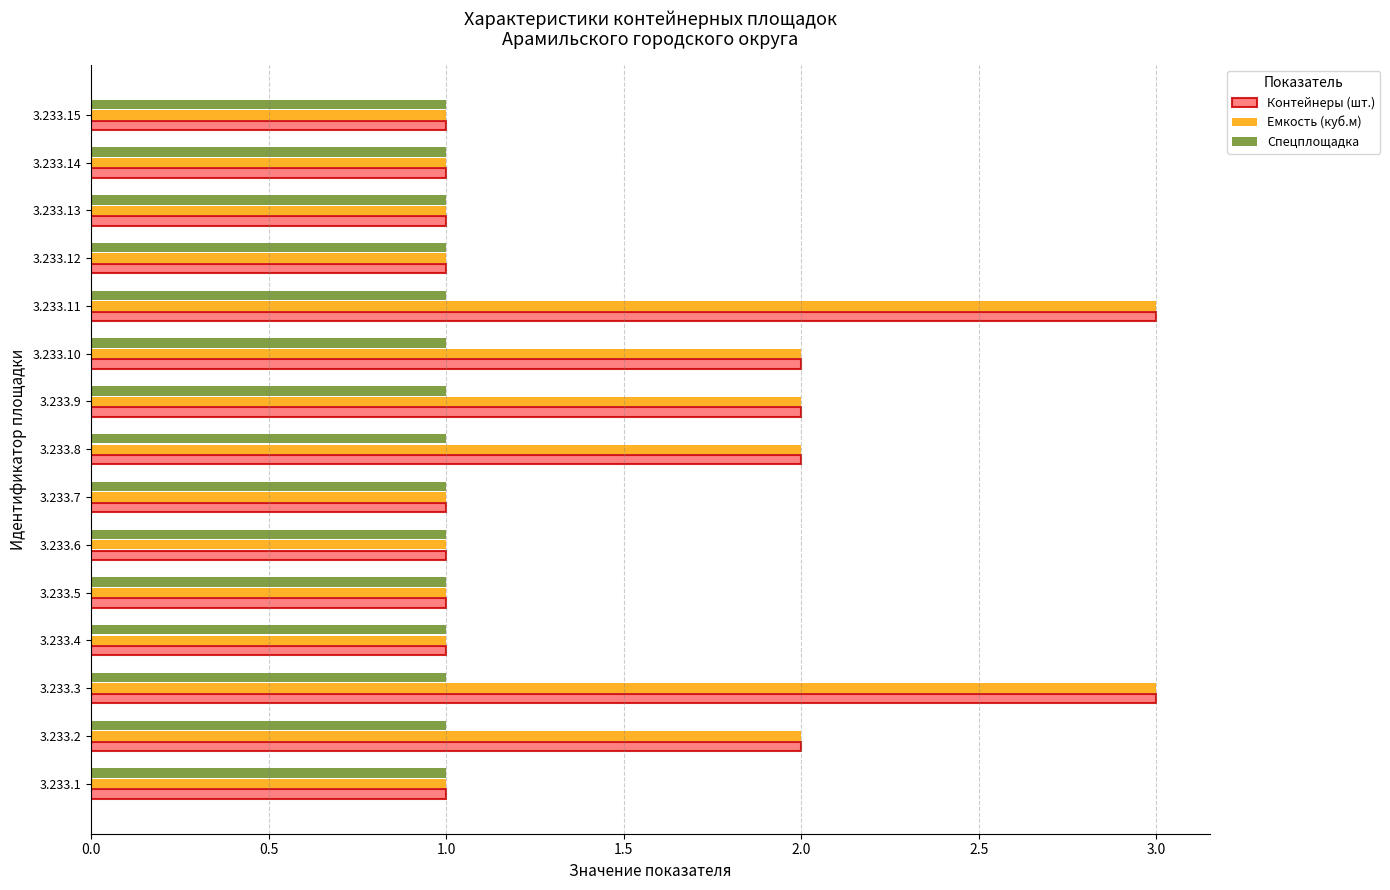

What is the total value across all series at 3.233.10?

5